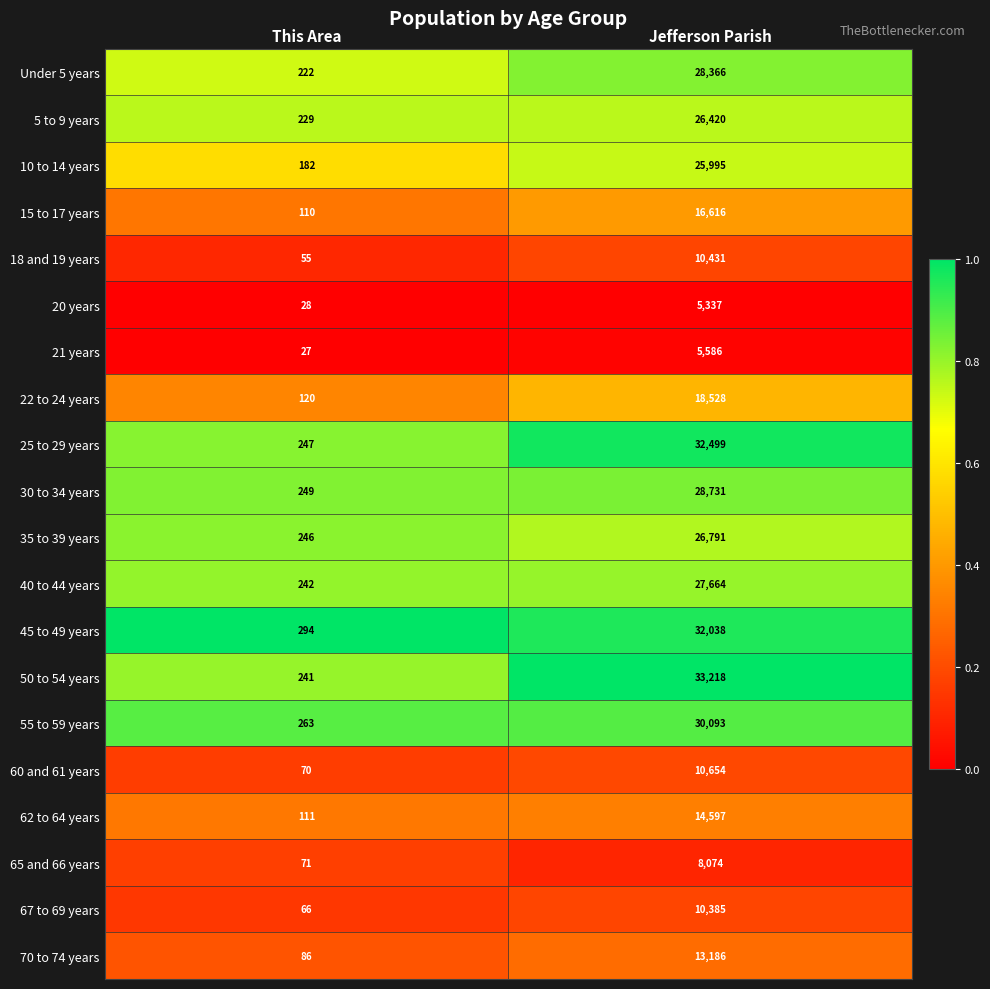

Which label corresponds to the smallest value in the chart?

This Area